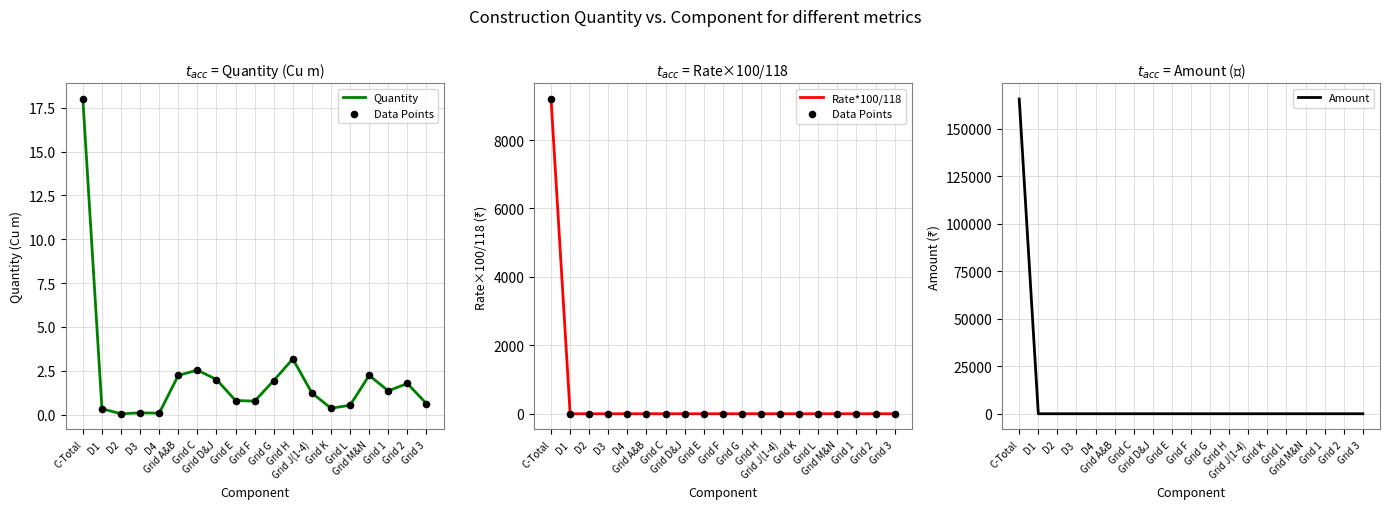

Is the value of Amount at D1 greater than the value of Quantity at Grid G?

No